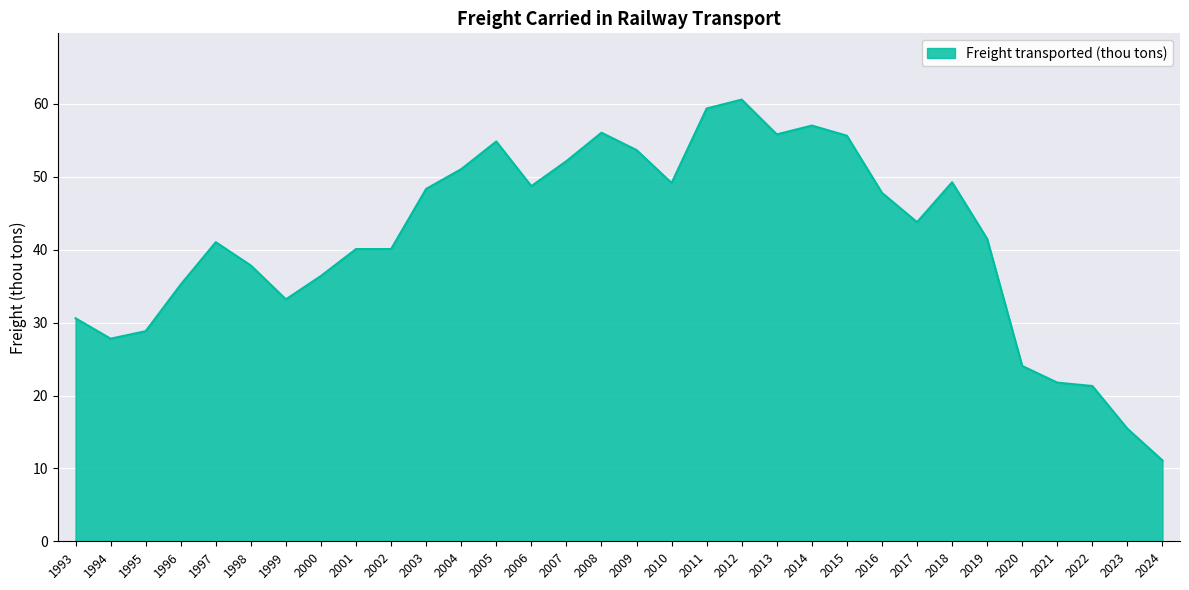

True or false: the data shows 16.8 at 2002.

False